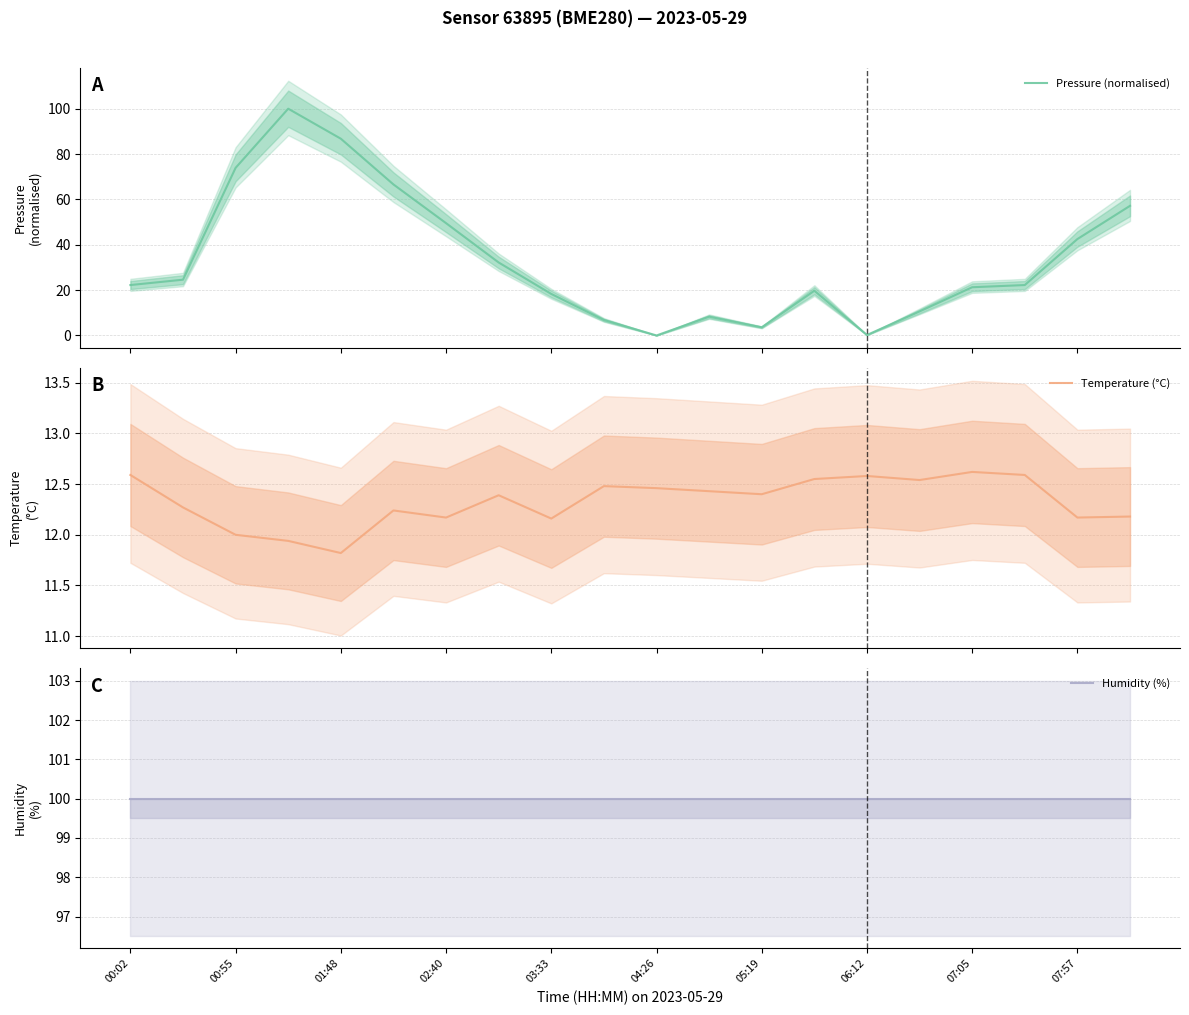

How many times do Pressure (normalised) and Temperature (°C) cross each other?

4